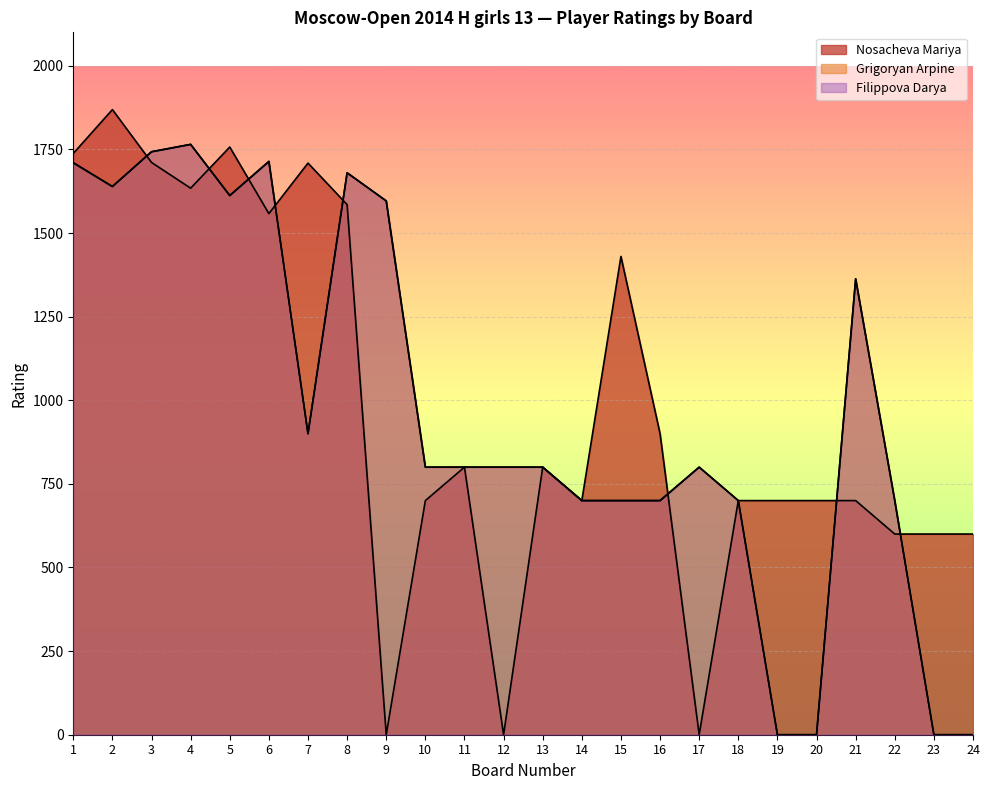

Where does the Filippova Darya series first go above 800?

1